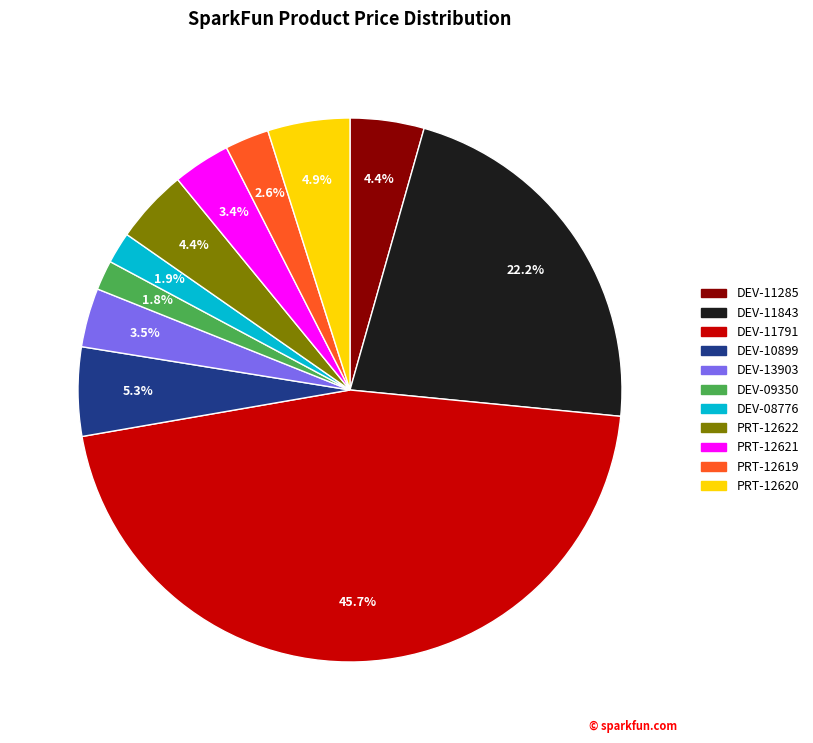

Count the number of slices in the pie.

11